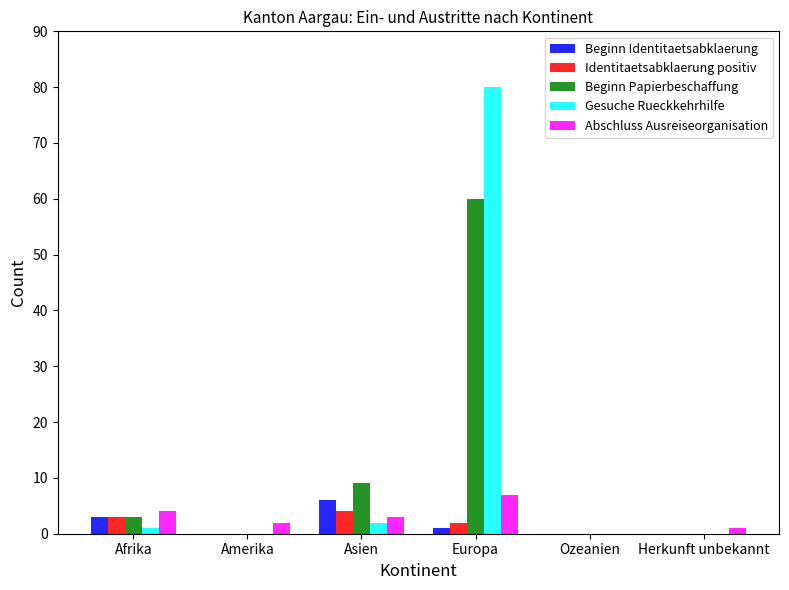

At which category is the sum across all series the highest?

Europa